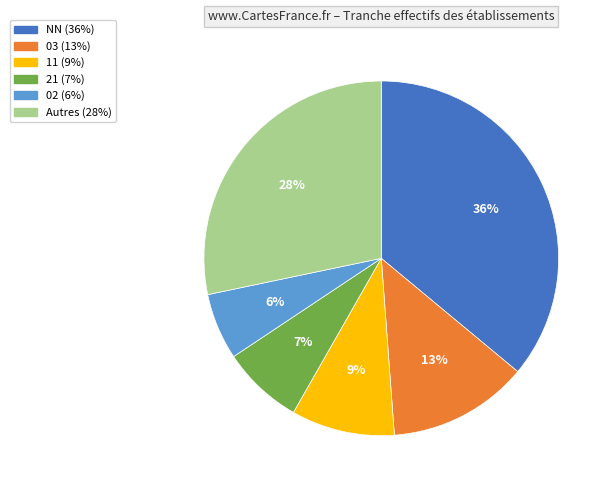

To the nearest percent, what is the difference between the largest and smallest slice percentages?

30%